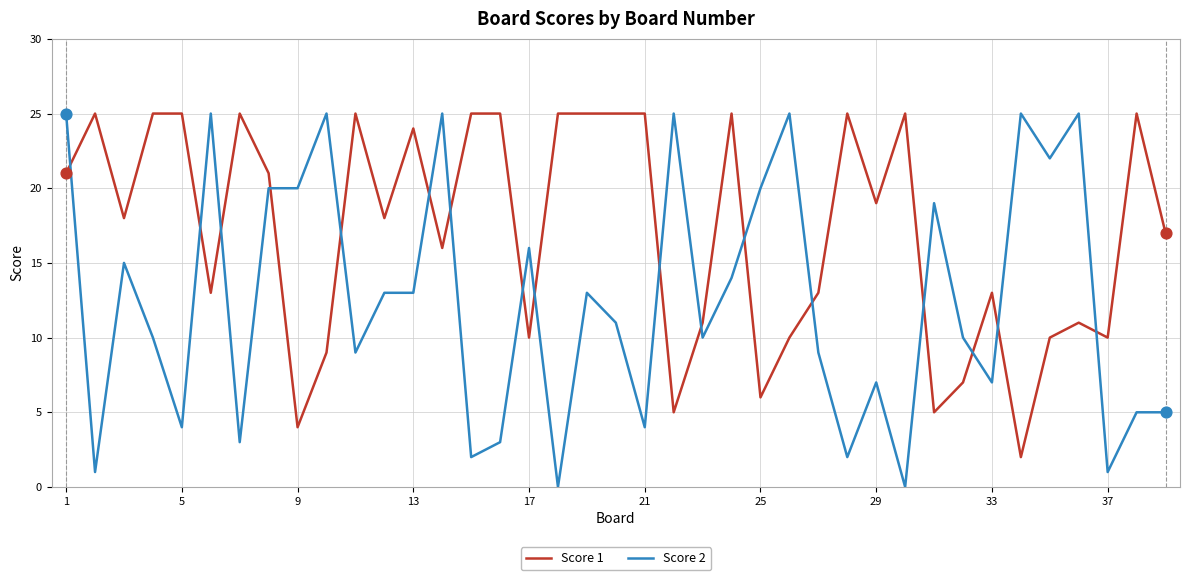

Which series has the largest range (max minus min)?

Score 2